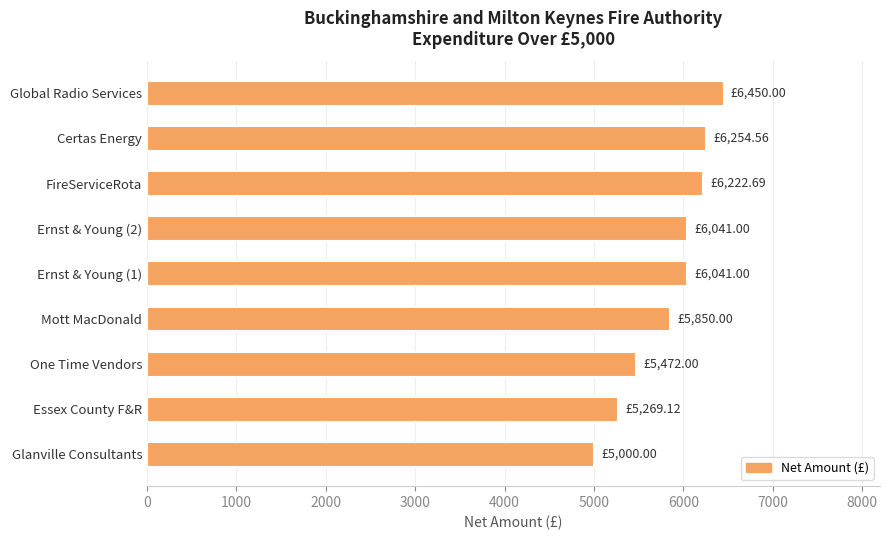

At which category does the chart reach its minimum across all series?

Glanville Consultants